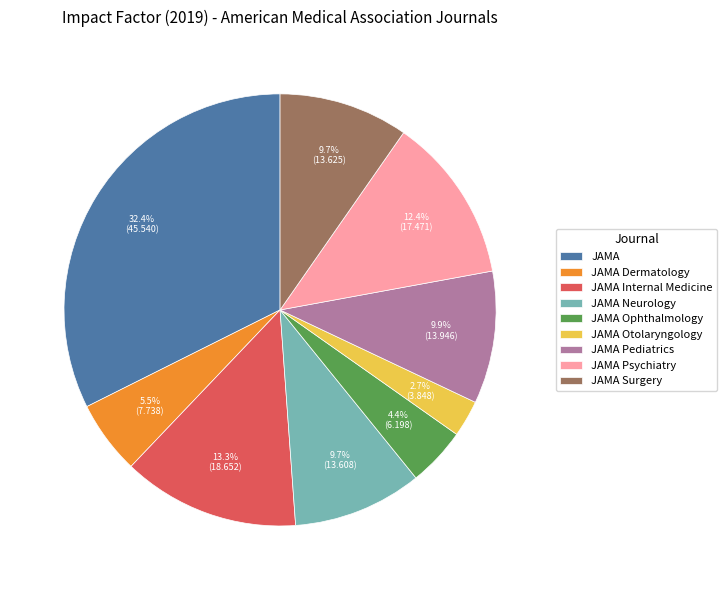

Which has a higher value, JAMA Psychiatry or JAMA?

JAMA